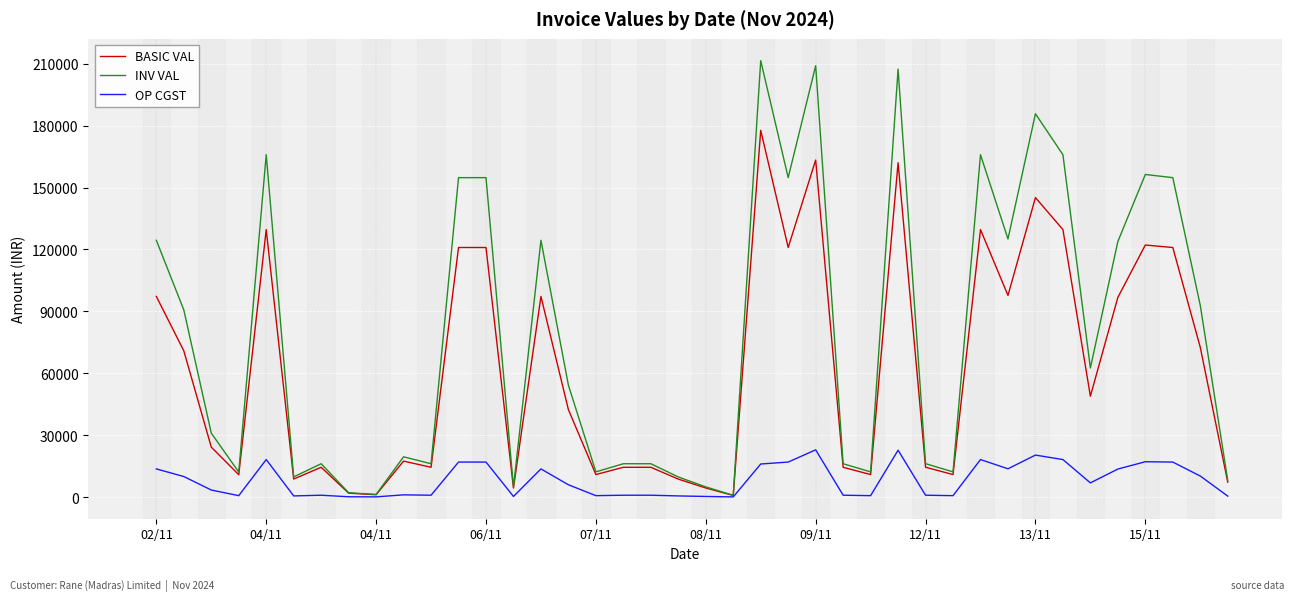

Which series has the largest total across all categories?

INV VAL